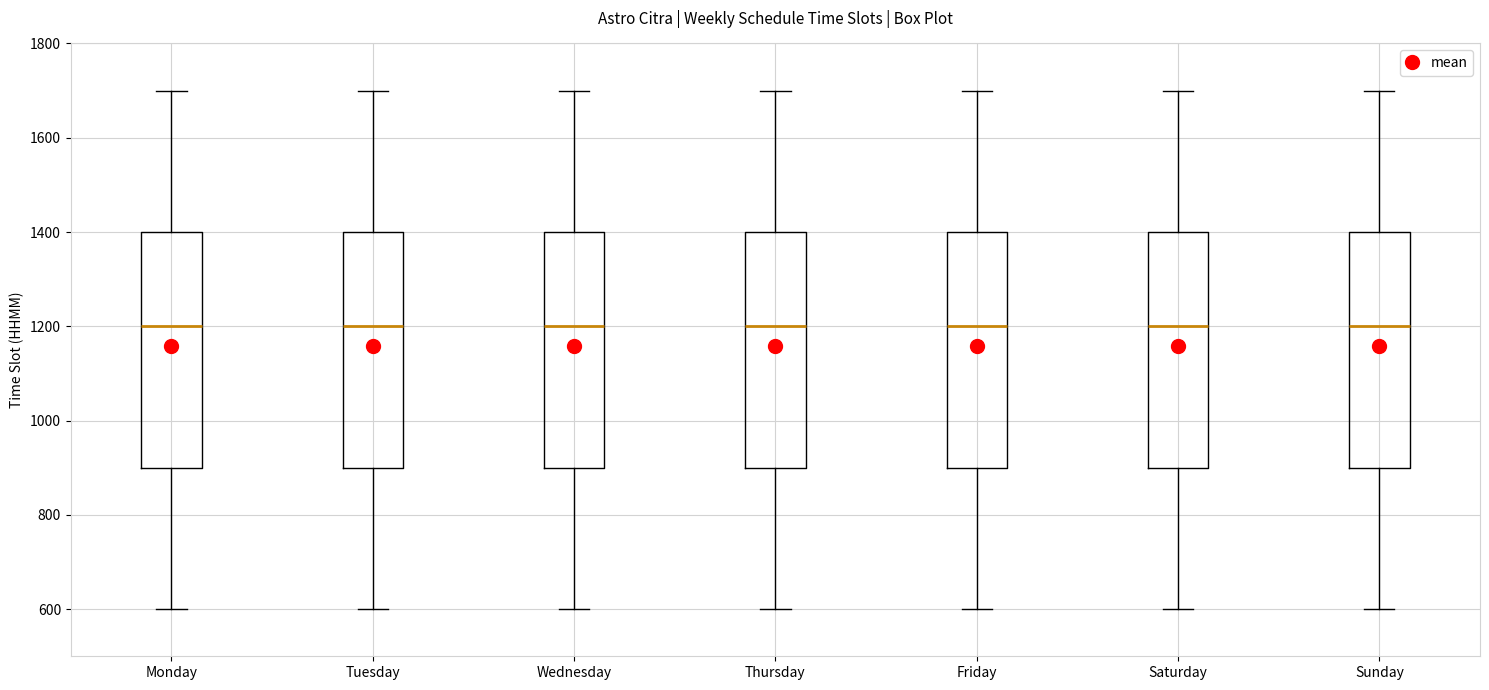

Where does the median line of the box for Sunday sit on the y-axis? The values are not printed on the chart, so give them approximately, as read against the axis.

1200